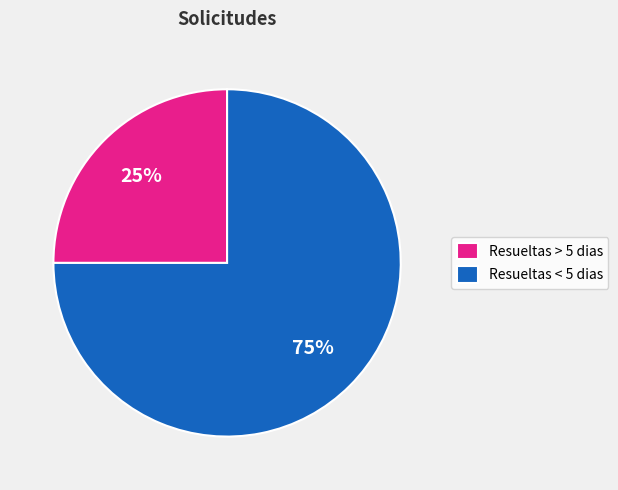

What percentage is the Resueltas < 5 dias slice, to the nearest percent?

75%